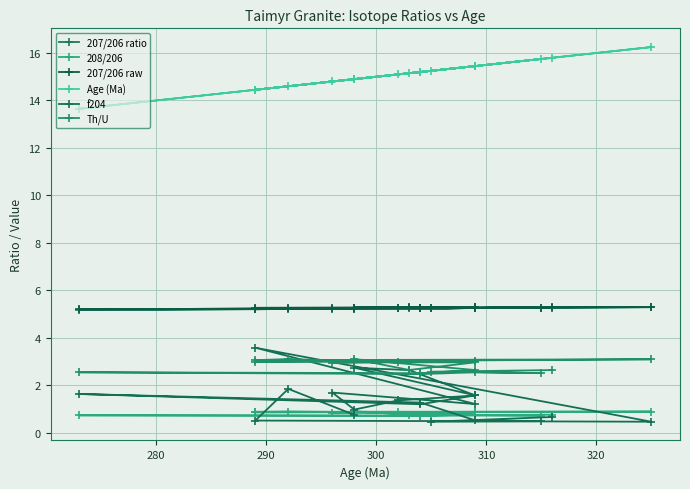

How many data points in f204 are above 1?

12